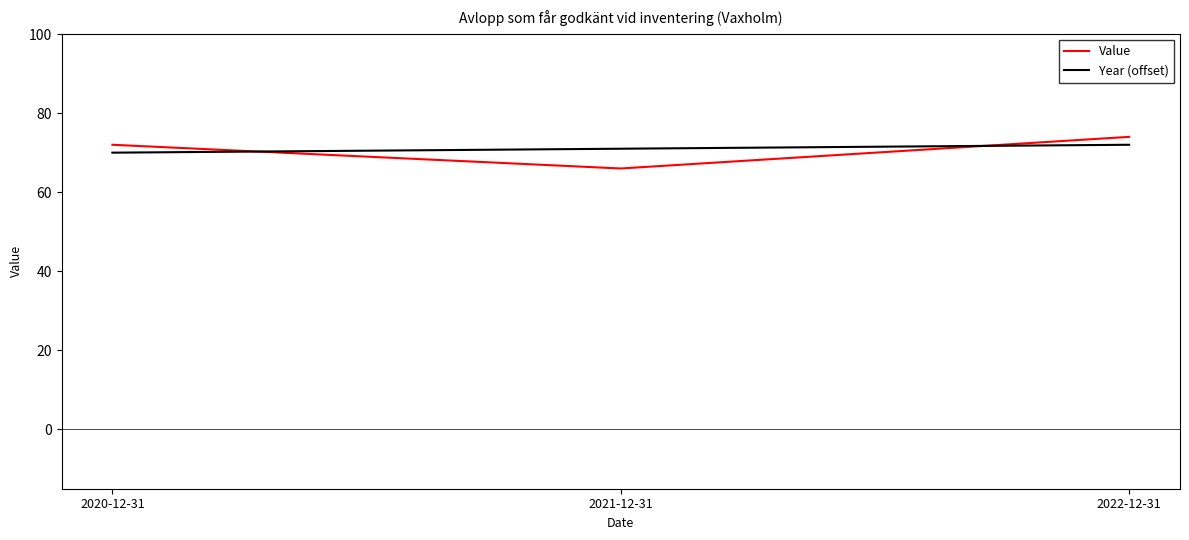

How many lines are shown in the chart?

2